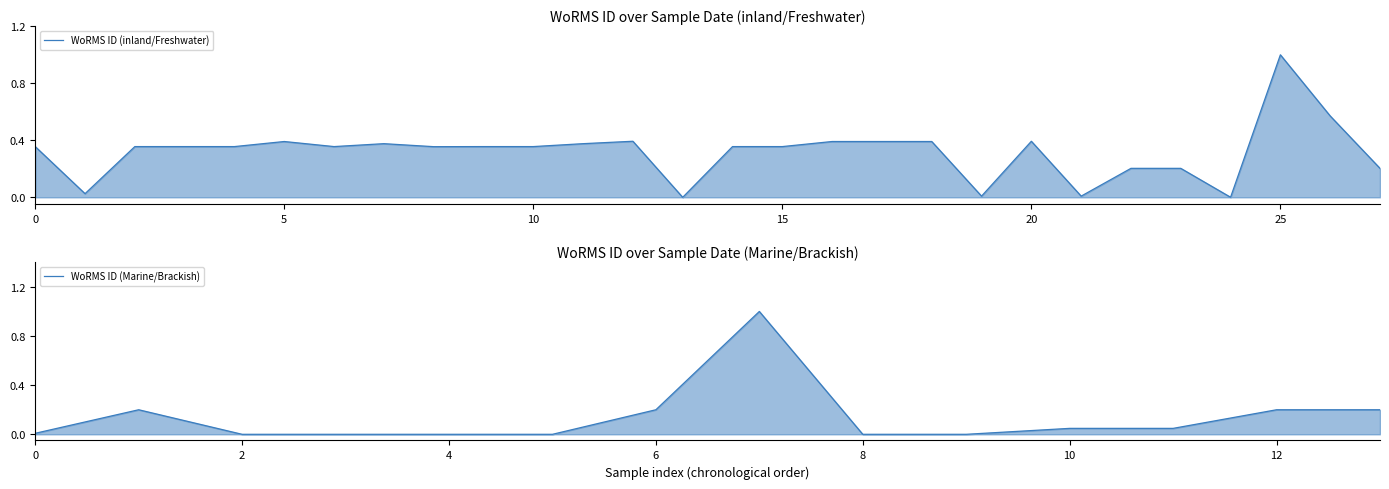

How many lines are shown in the chart?

1